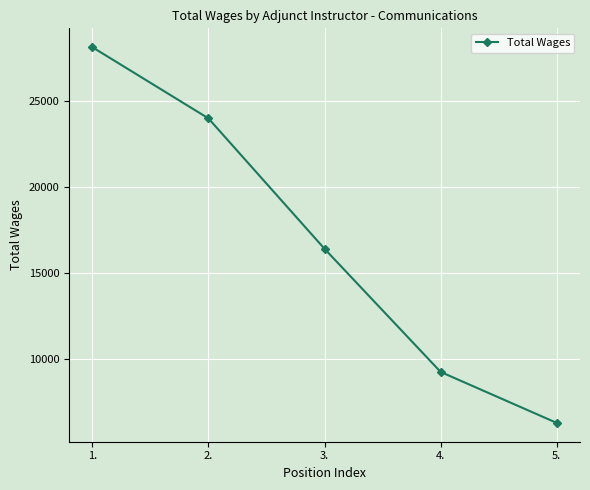

What is the ratio of the value at 2. to the value at 4.?

2.6